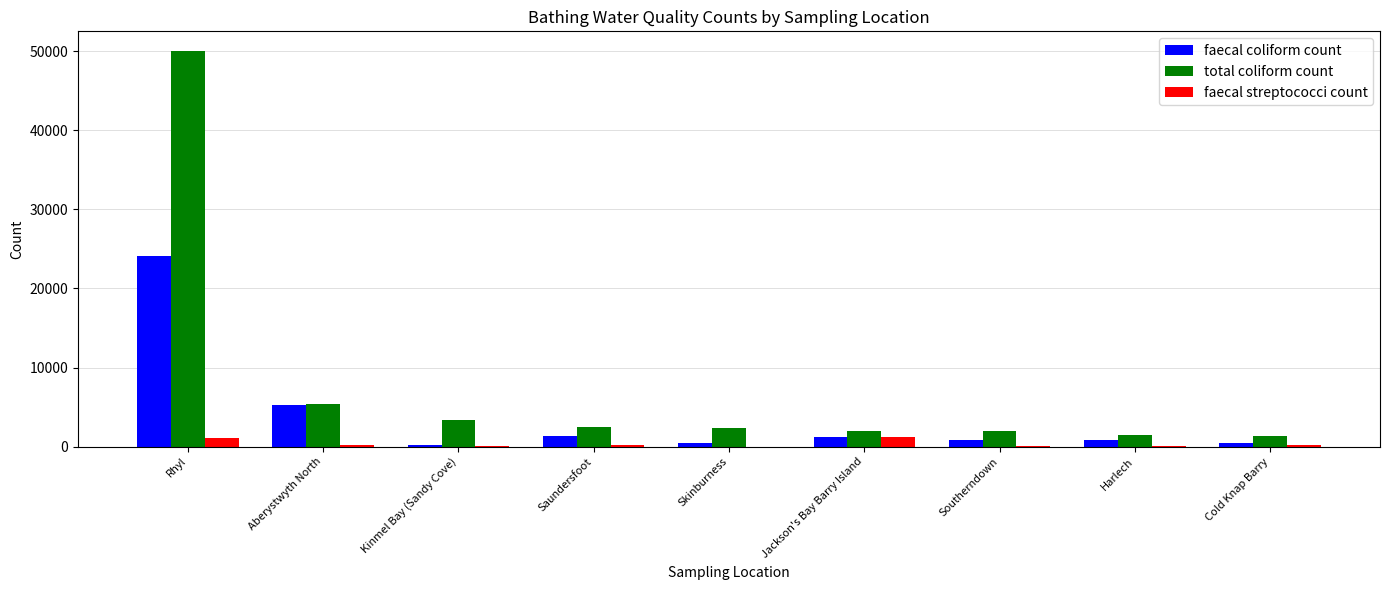

At which category is the sum across all series the highest?

Rhyl